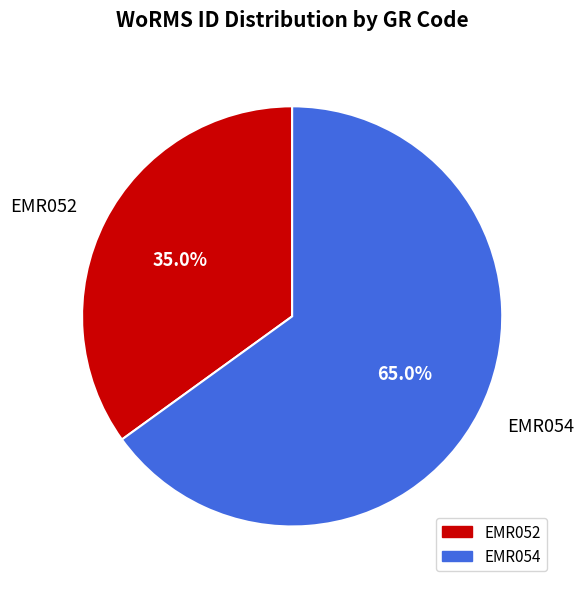

Which category has the biggest portion of the pie?

EMR054